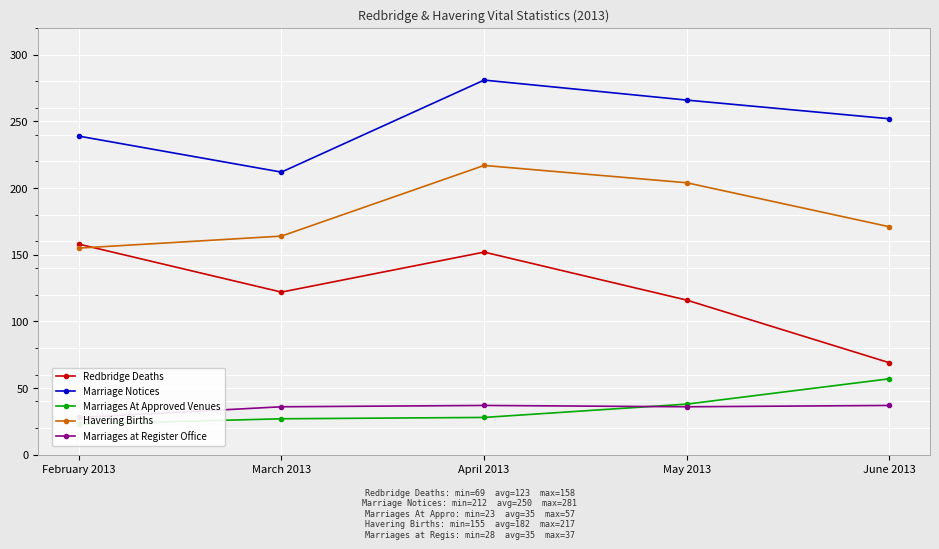

True or false: Havering Births and Marriages At Approved Venues intersect in this chart.

False